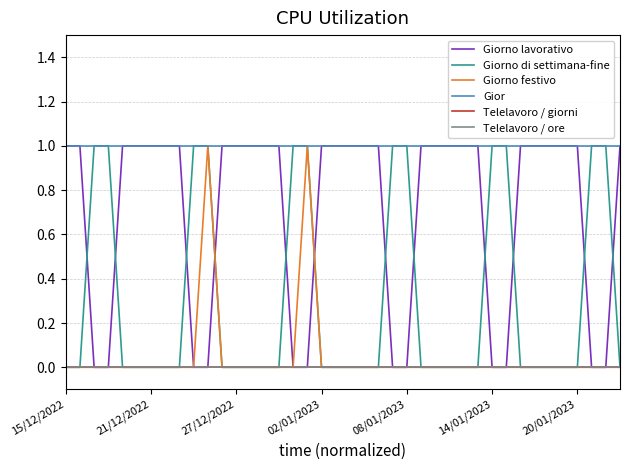

True or false: Giorno festivo has more than 0 points higher than both neighbors.

True